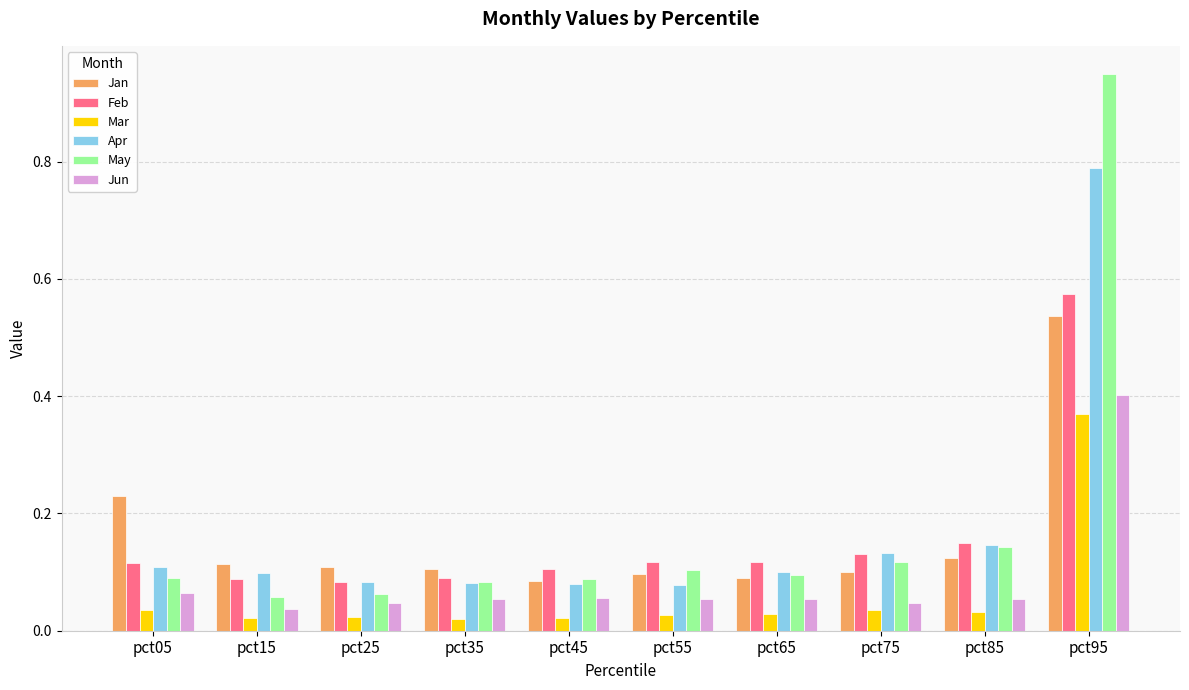

What is the sum of all Apr values?

1.7